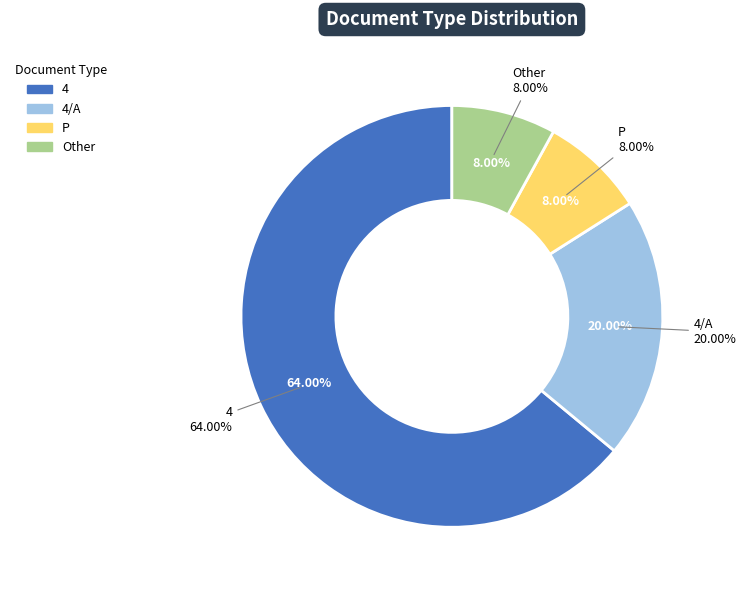

What is the total percentage of 4 and P?

72.0%